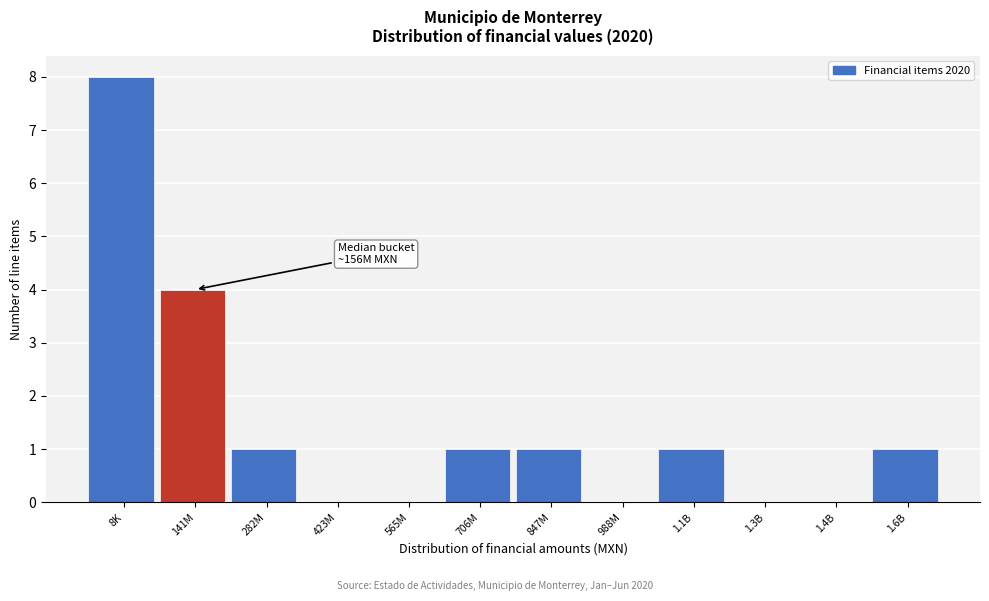

Reading right to left, extract all data points from this chart.

1.6B=1	1.4B=0	1.3B=0	1.1B=1	988M=0	847M=1	706M=1	565M=0	423M=0	282M=1	141M=4	8K=8